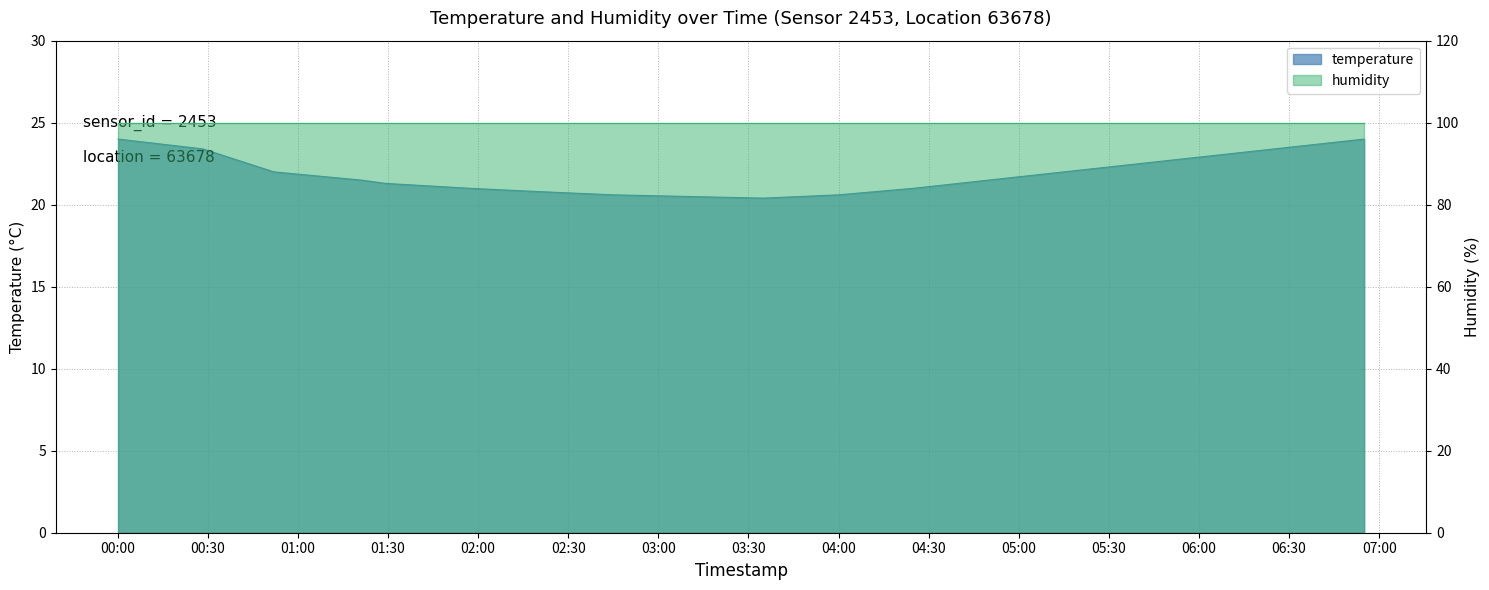

Does the chart have visible grid lines?

Yes